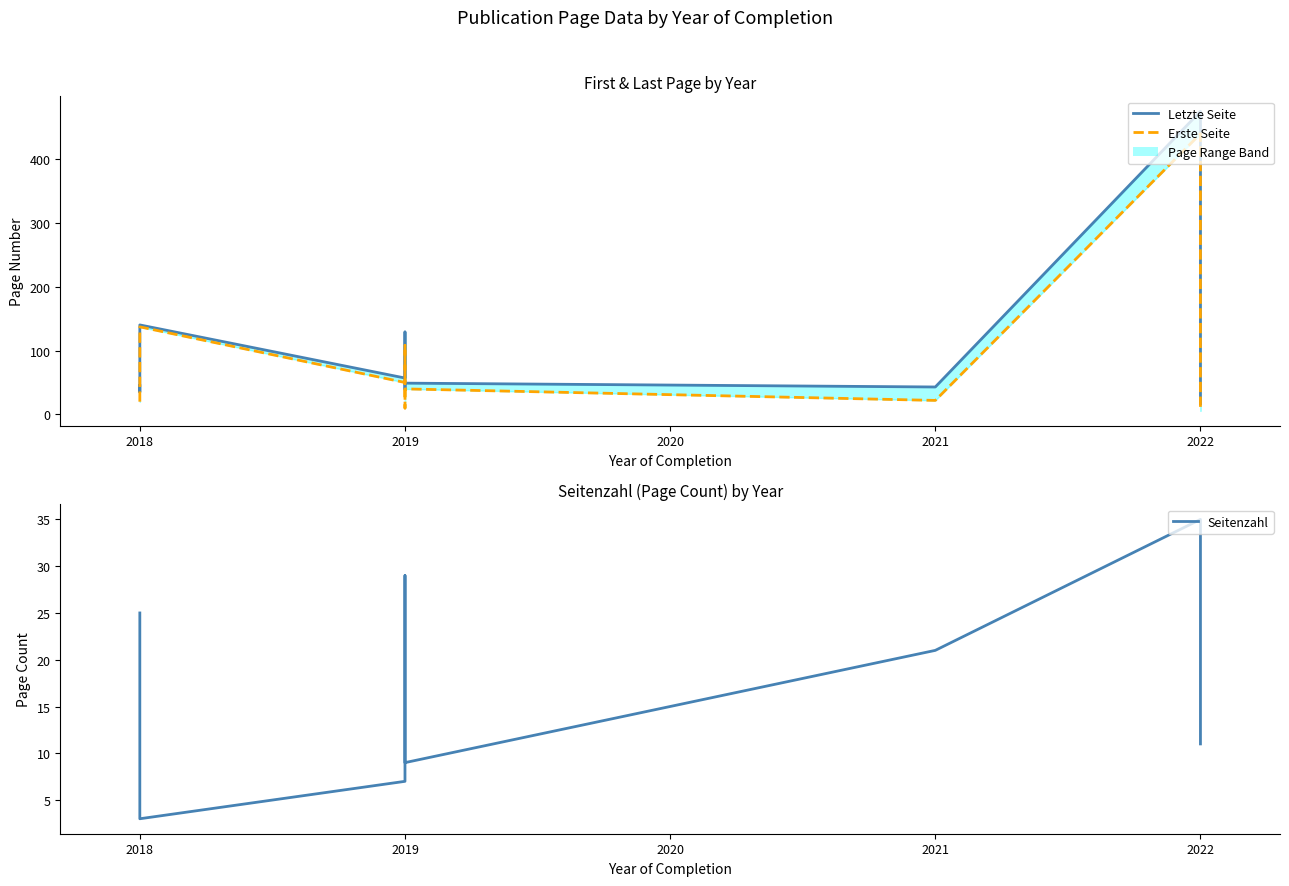

True or false: Erste Seite and Letzte Seite intersect in this chart.

False